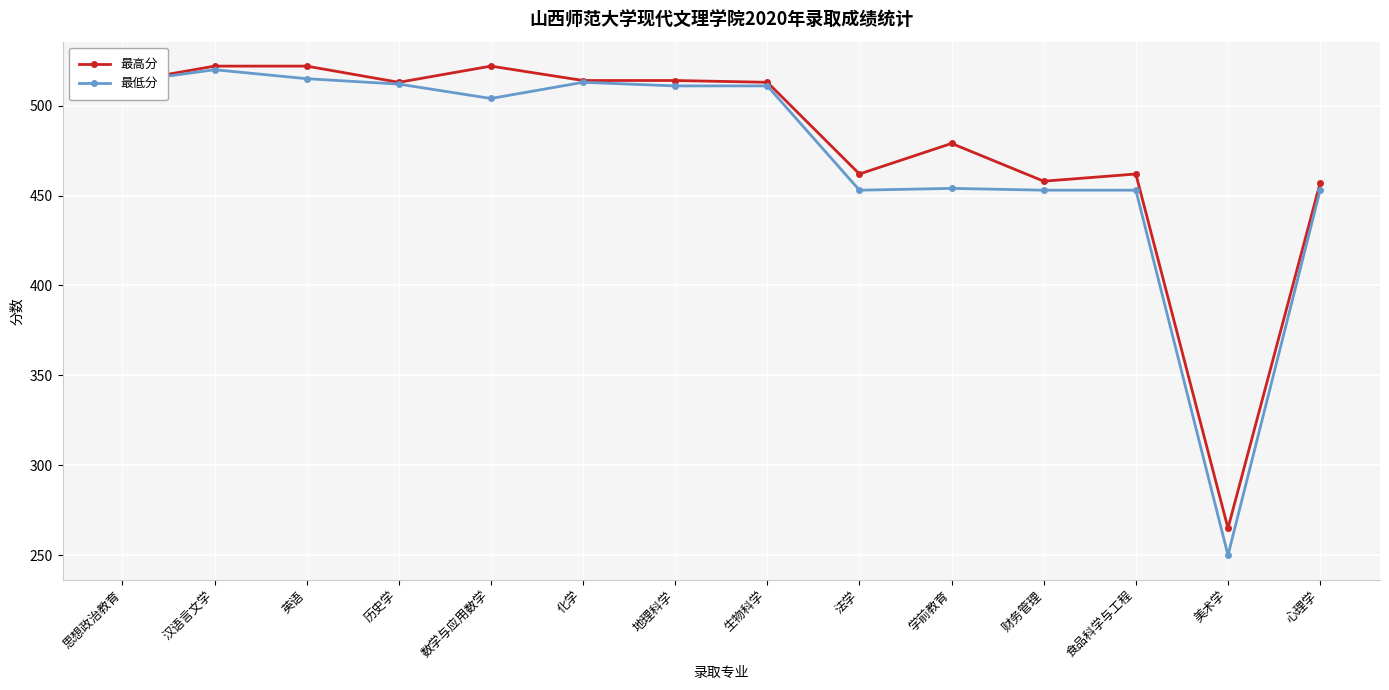

Is it true that 最低分 equals 453 at 食品科学与工程?

True